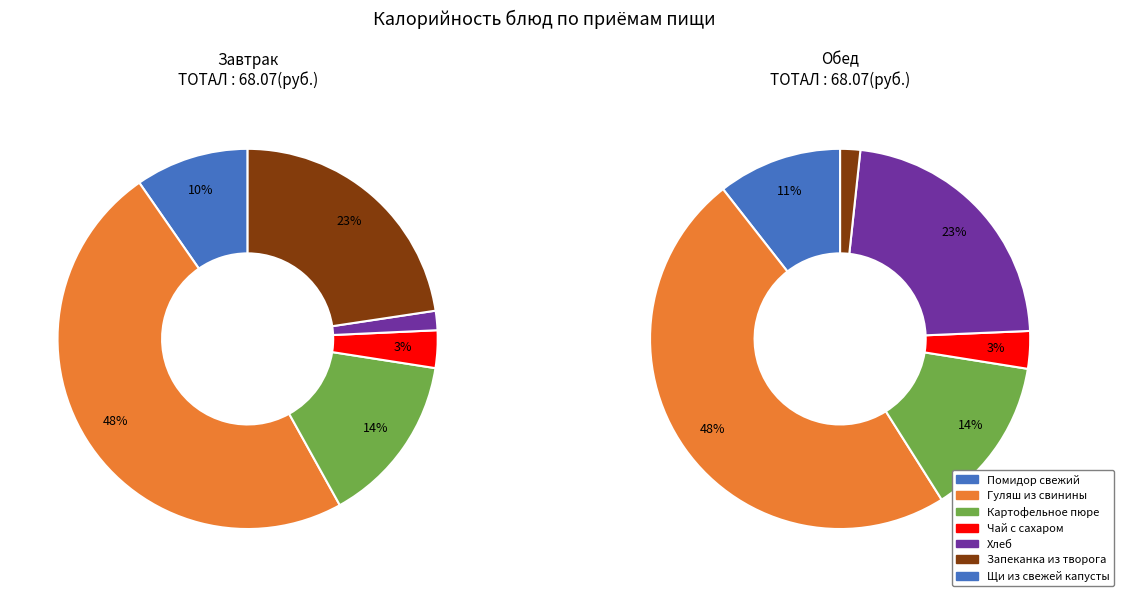

Is Завтрак the majority of the pie?

No